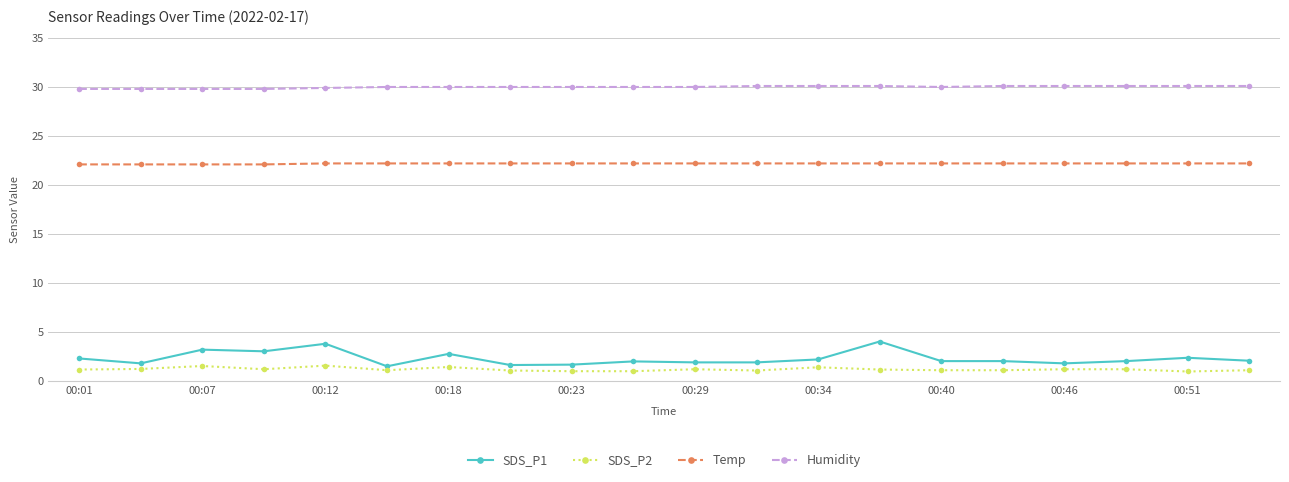

What is the value of the SDS_P1 point at the 16th from the left?

2.0